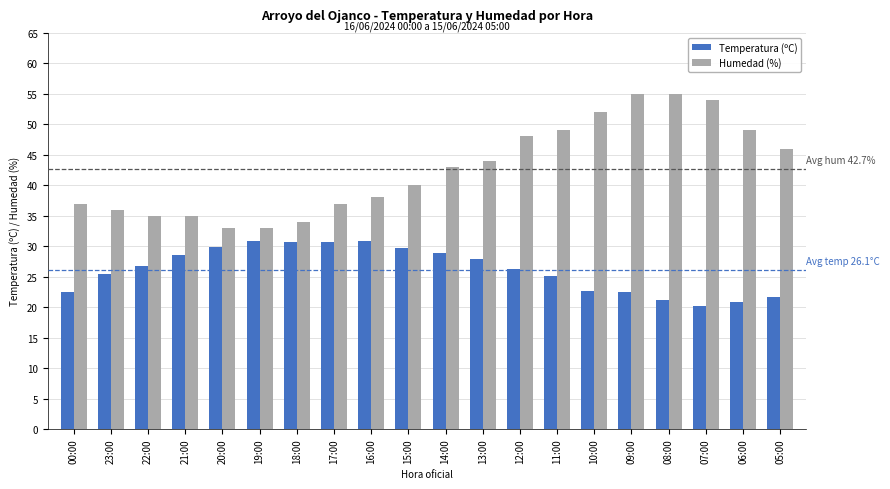

Rank the series at 16:00 from highest to lowest value.

Humedad (%), Temperatura (ºC)